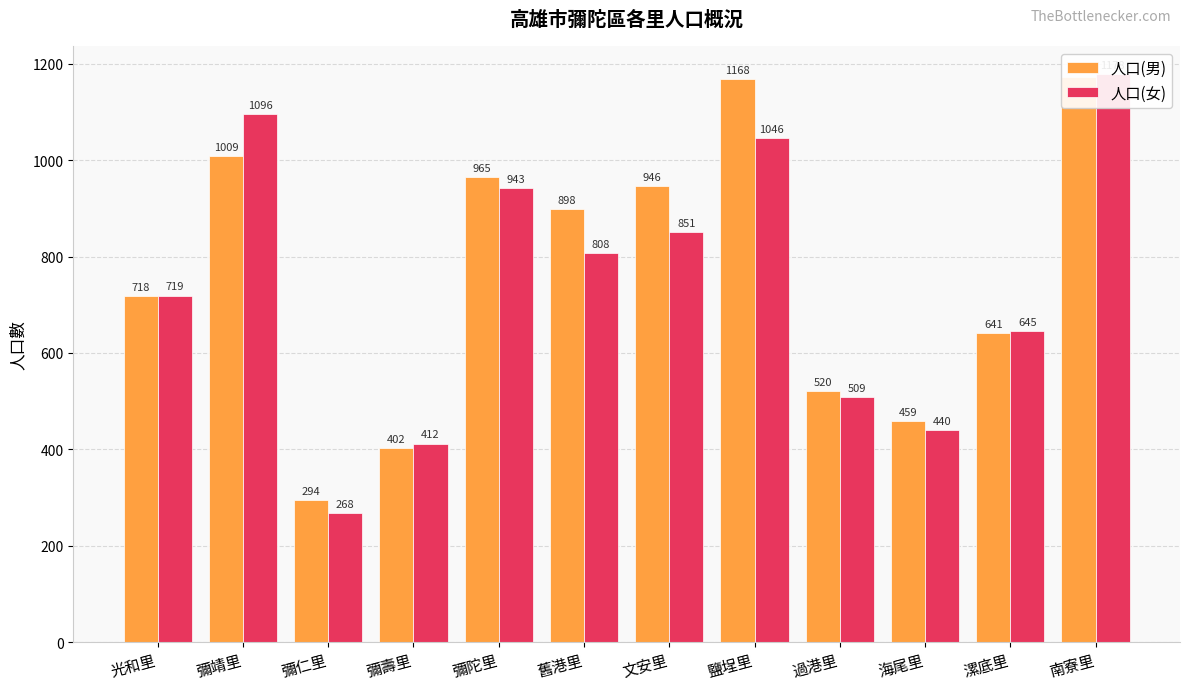

What is the average value of the 人口(男) series?

766